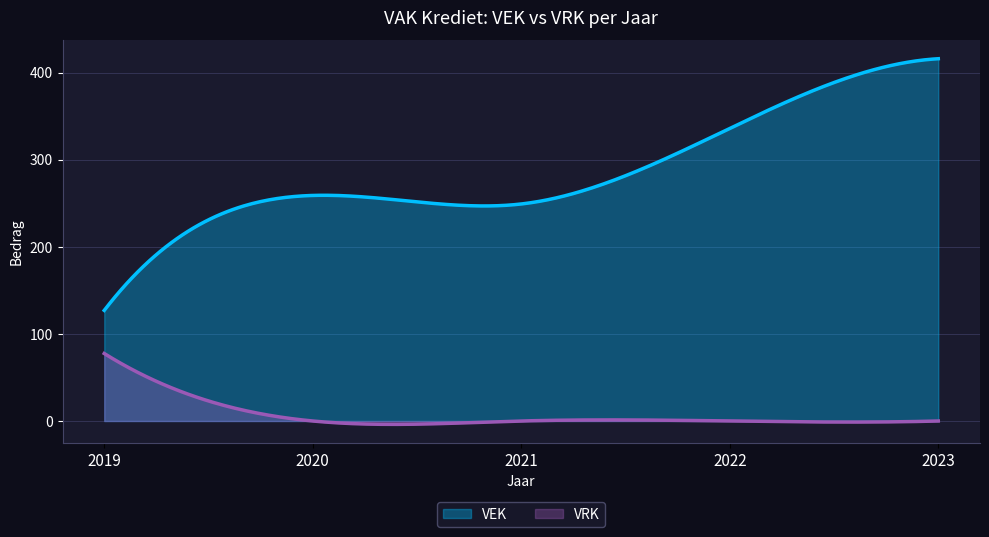

Count the number of categories in the chart.

300